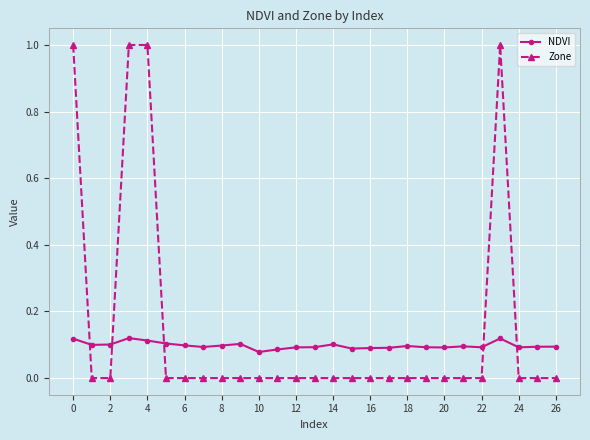

How many lines are shown in the chart?

2